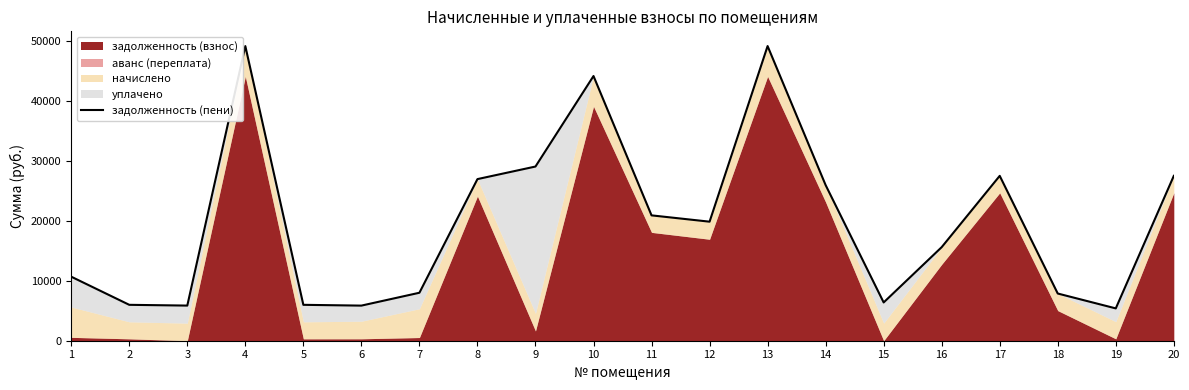

Is it true that the value at 11 is 31397.2?

False